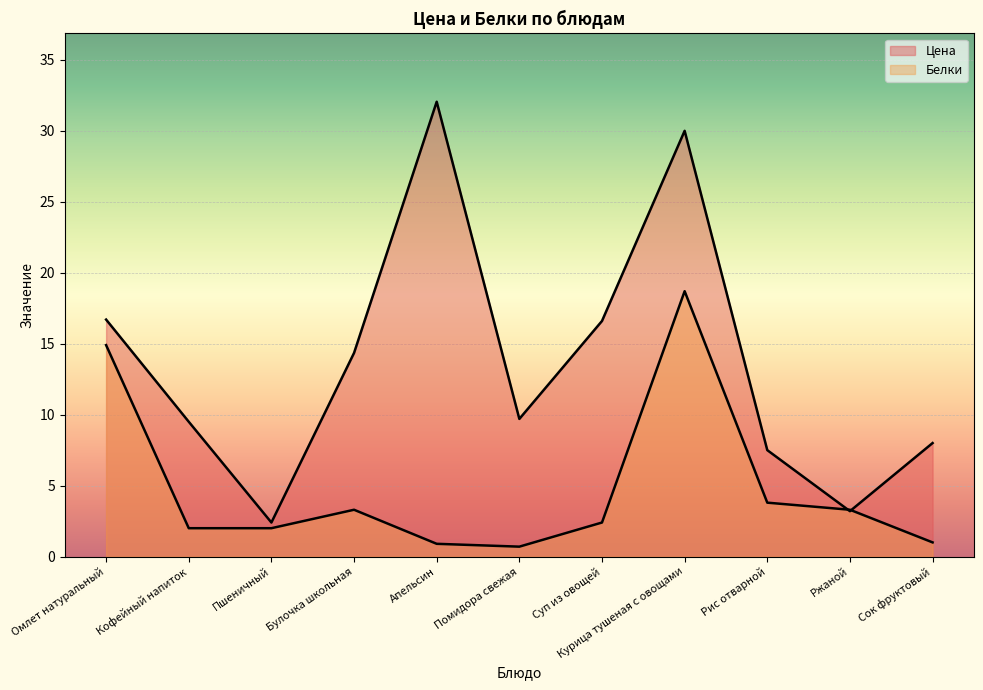

True or false: Цена has a value of 14.3 at Булочка школьная.

True